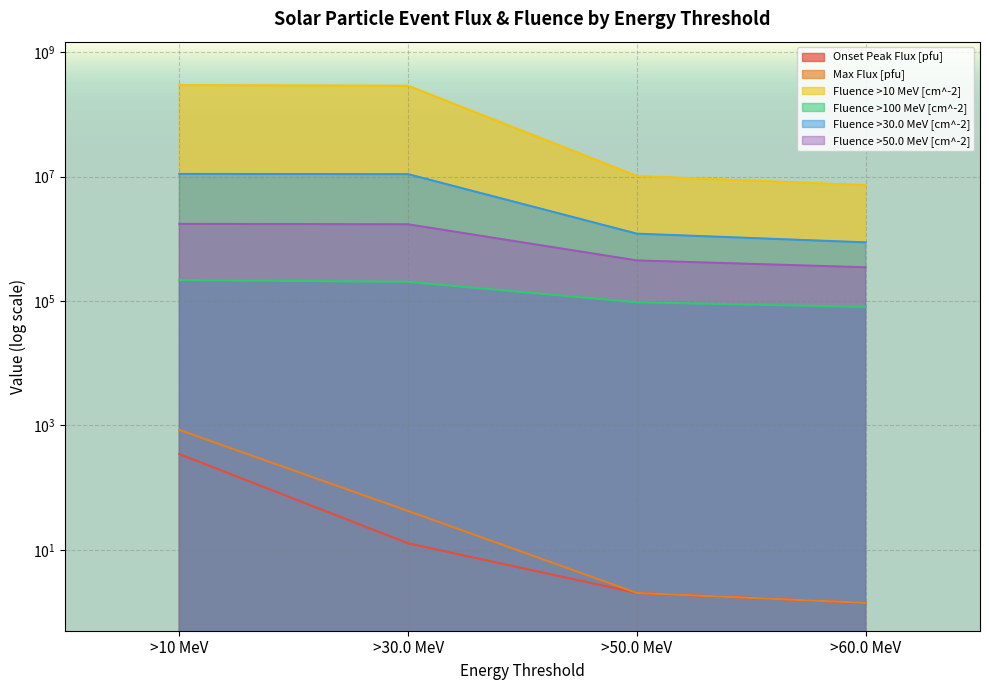

How many values in the Fluence >10 MeV [cm^-2] series are below 287875339?

2